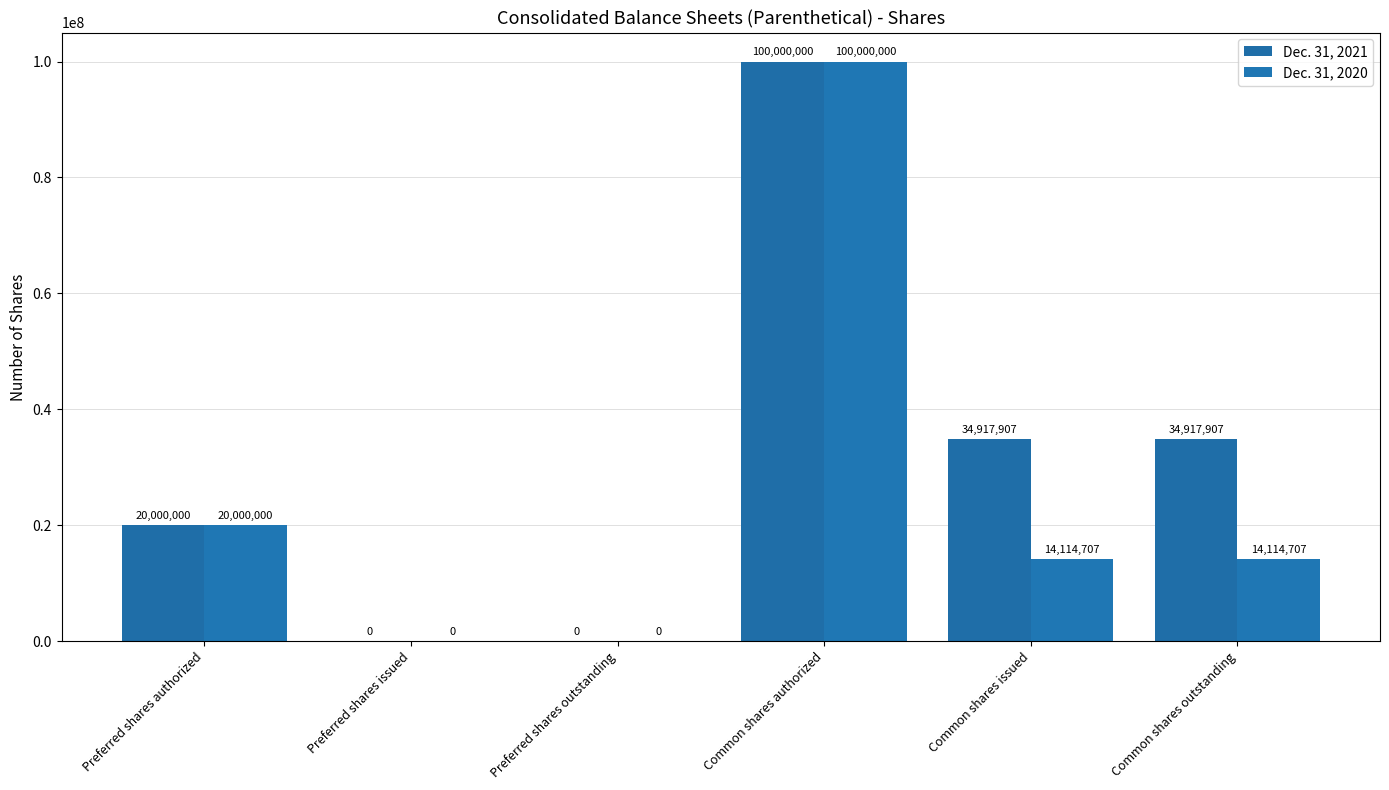

List the series in order of their overall mean, lowest first.

Dec. 31, 2020, Dec. 31, 2021